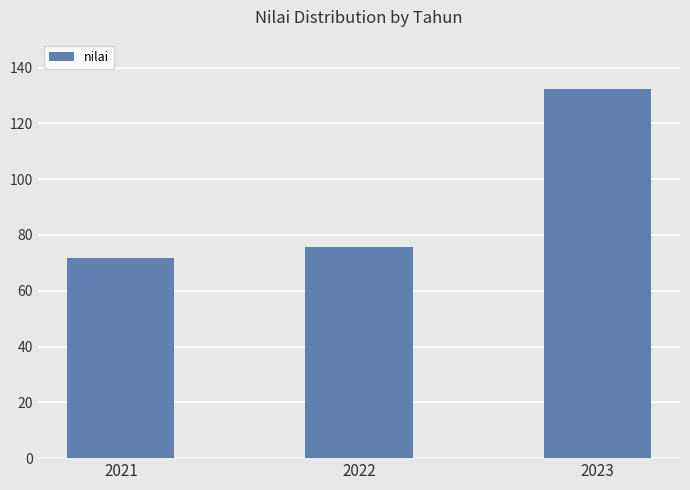

Reading left to right, extract all data points from this chart.

71.9	75.6	132.5